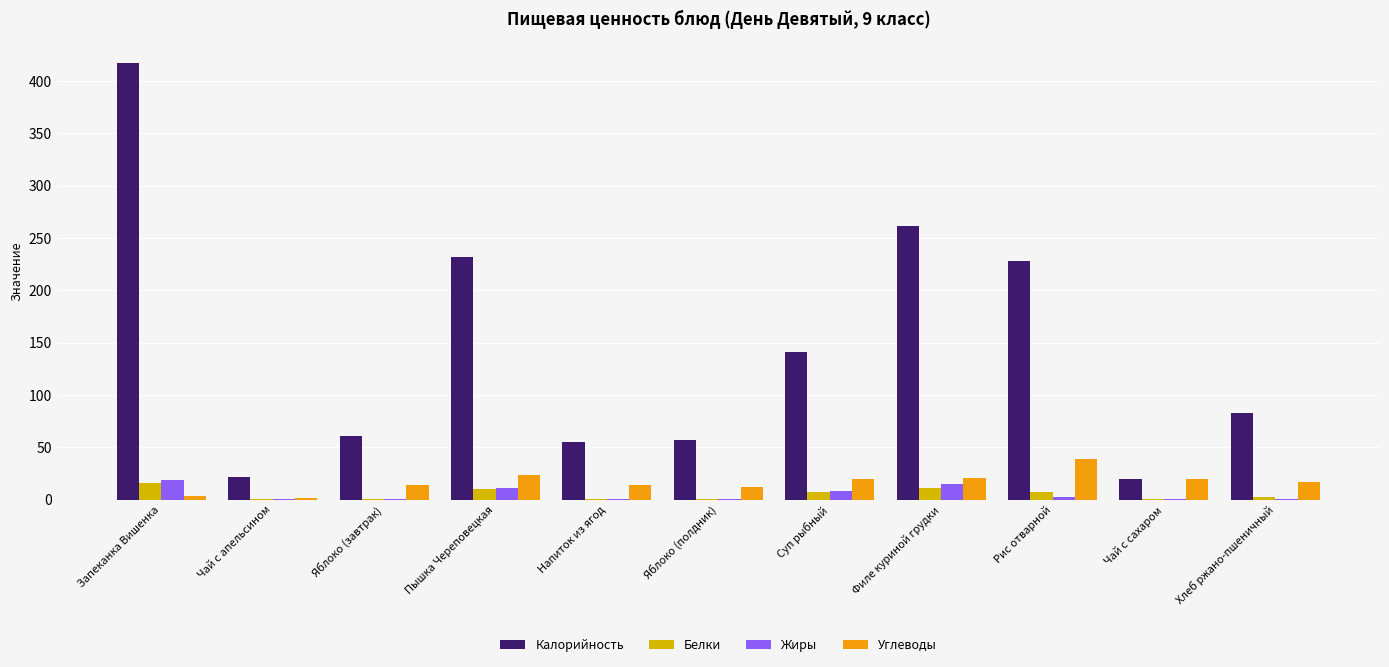

What are all the series names shown in the legend?

Калорийность, Белки, Жиры, Углеводы